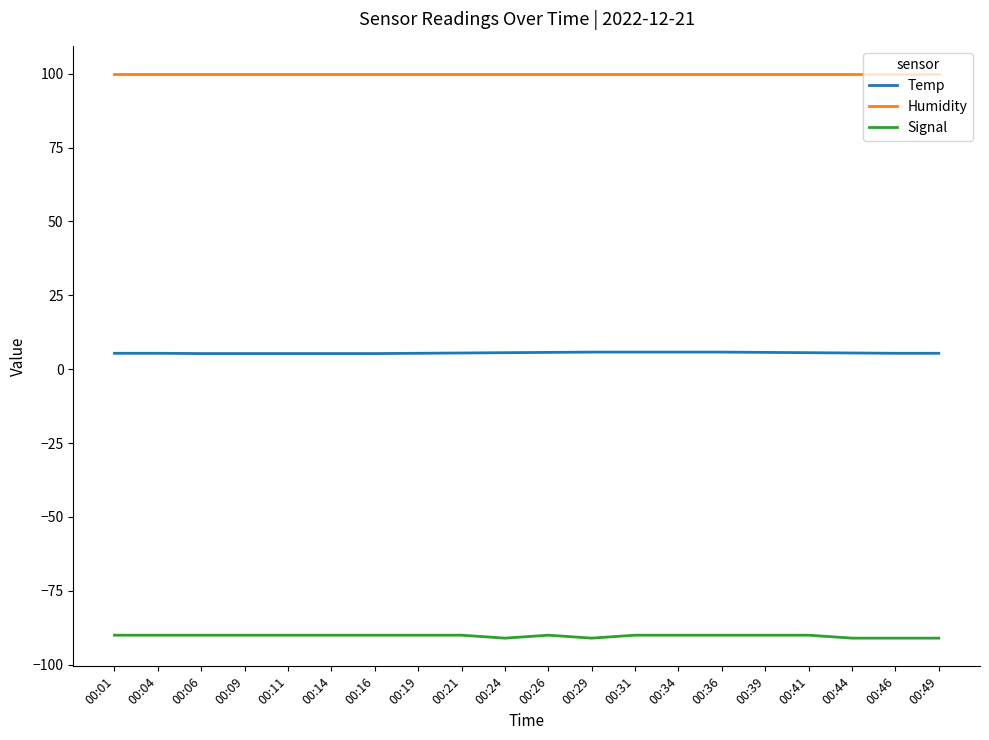

True or false: Humidity and Temp intersect in this chart.

False